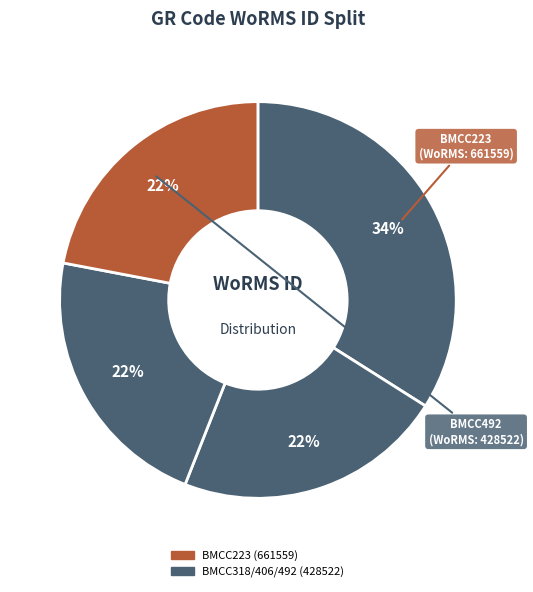

Count the number of slices in the pie.

4